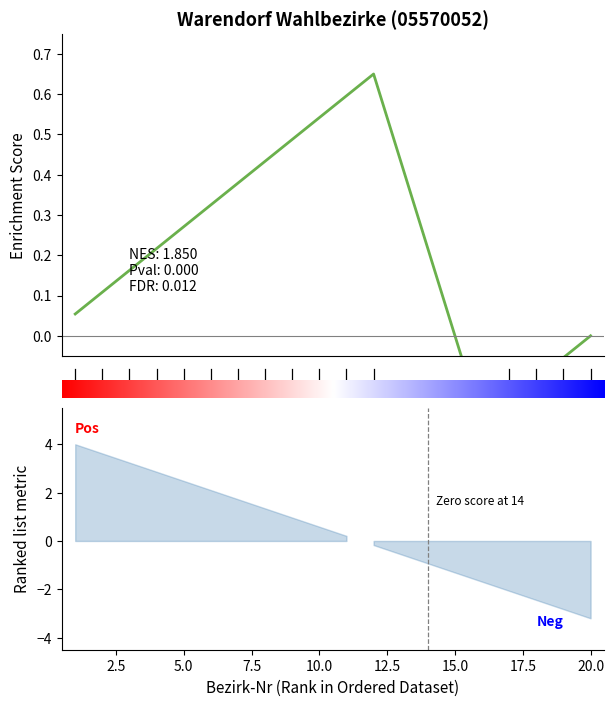

What is the average value?

0.4